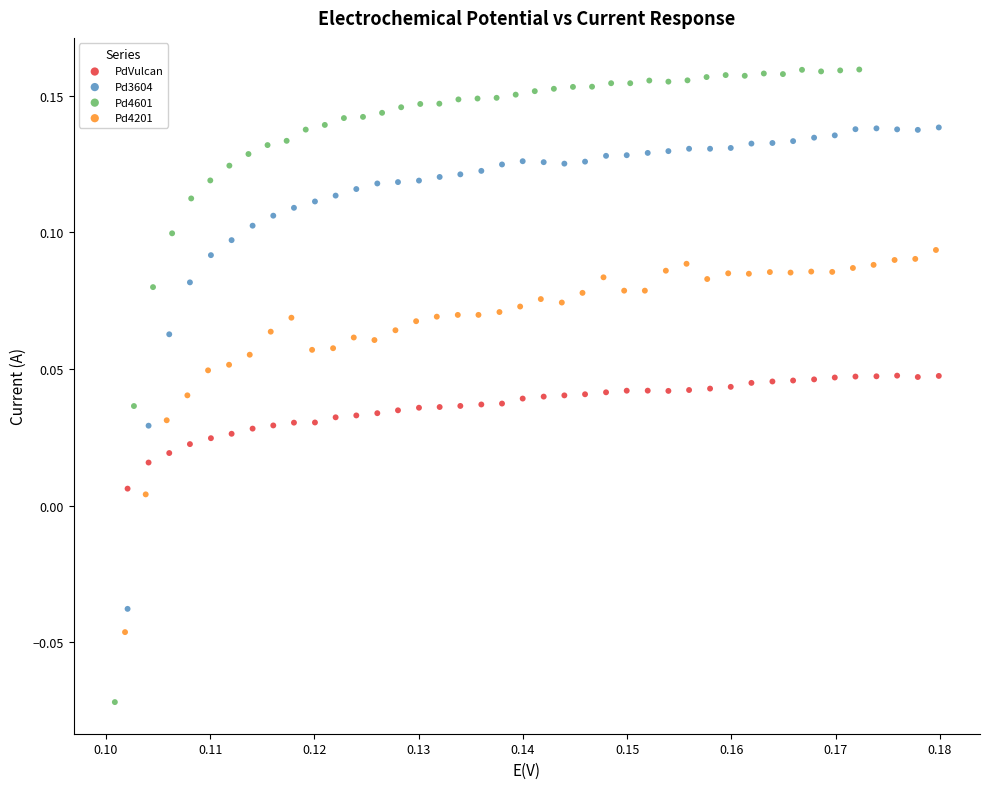

What are all the series names shown in the legend?

PdVulcan, Pd3604, Pd4601, Pd4201